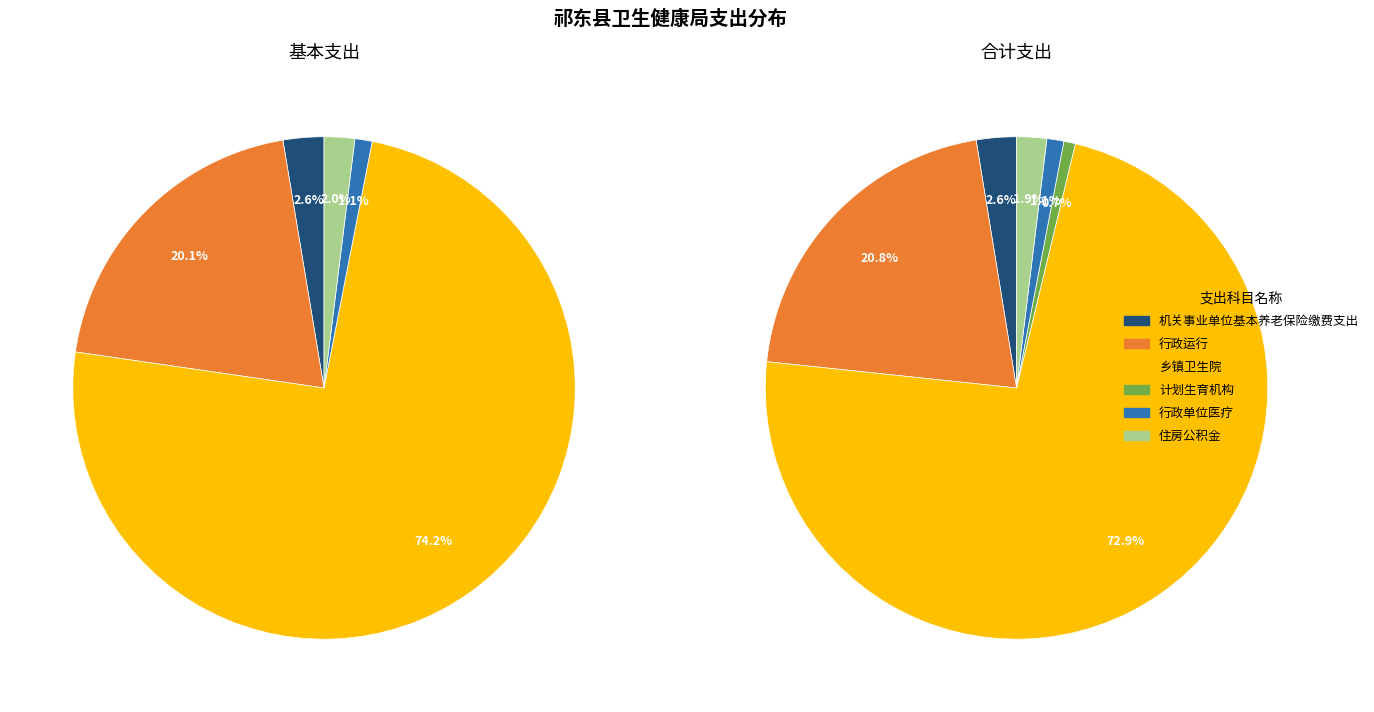

True or false: 行政运行 accounts for 11% of the total.

False